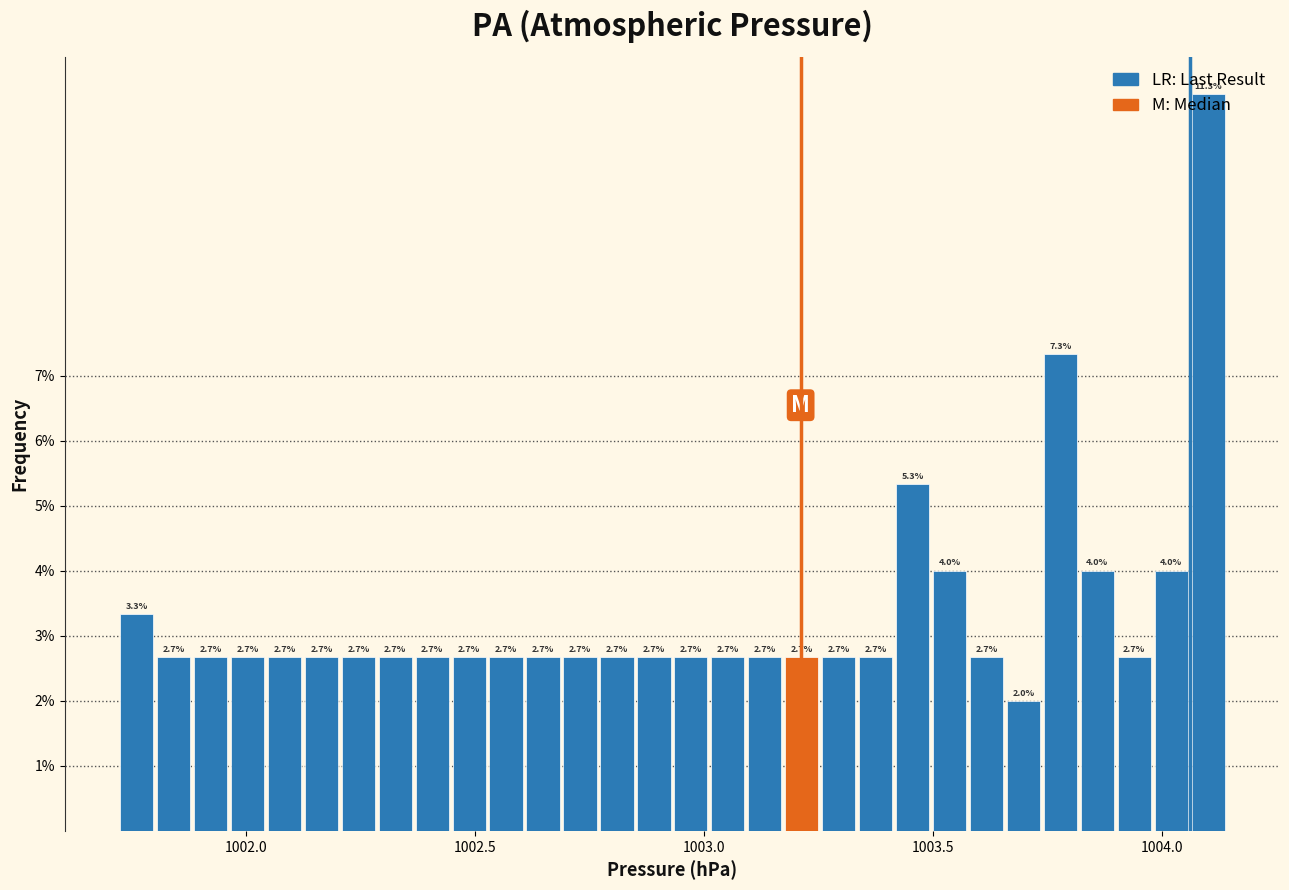

Around what value on the x-axis is the tallest bar? Give the approximate position of its centre, as read against the axis.

1004.10